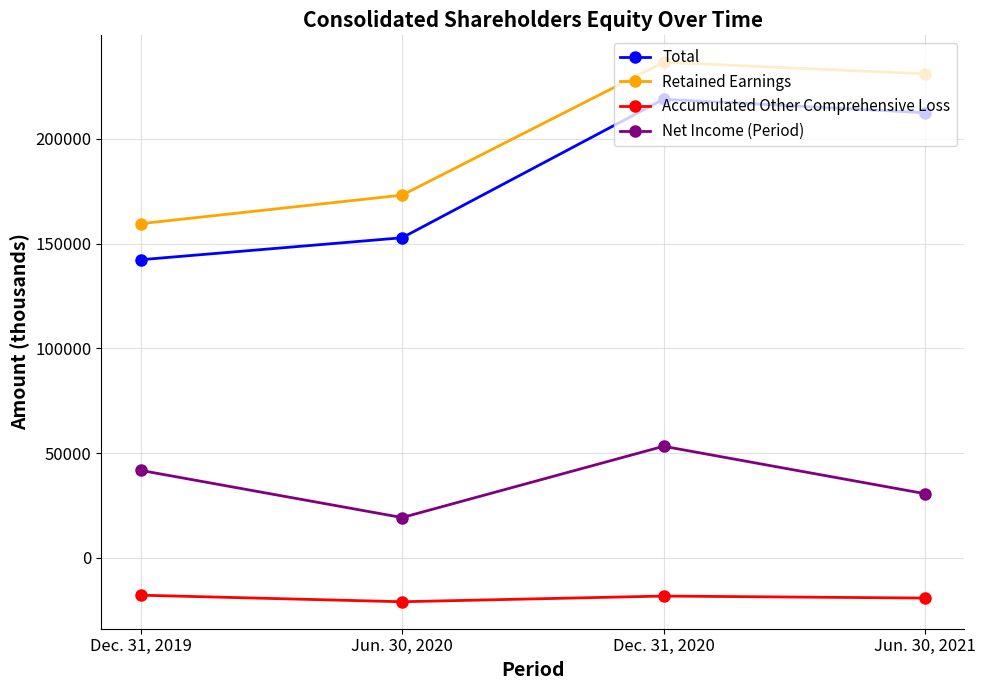

What value does the Retained Earnings series have at Dec. 31, 2020?

236524